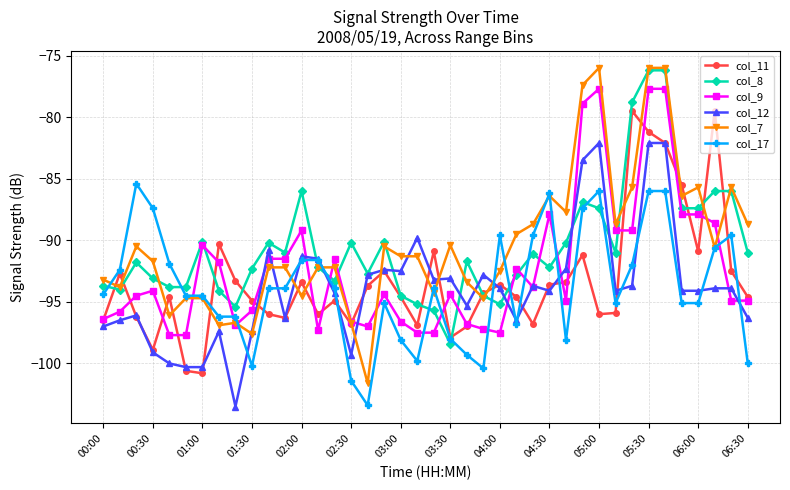

Which series has the widest spread of values?

col_7